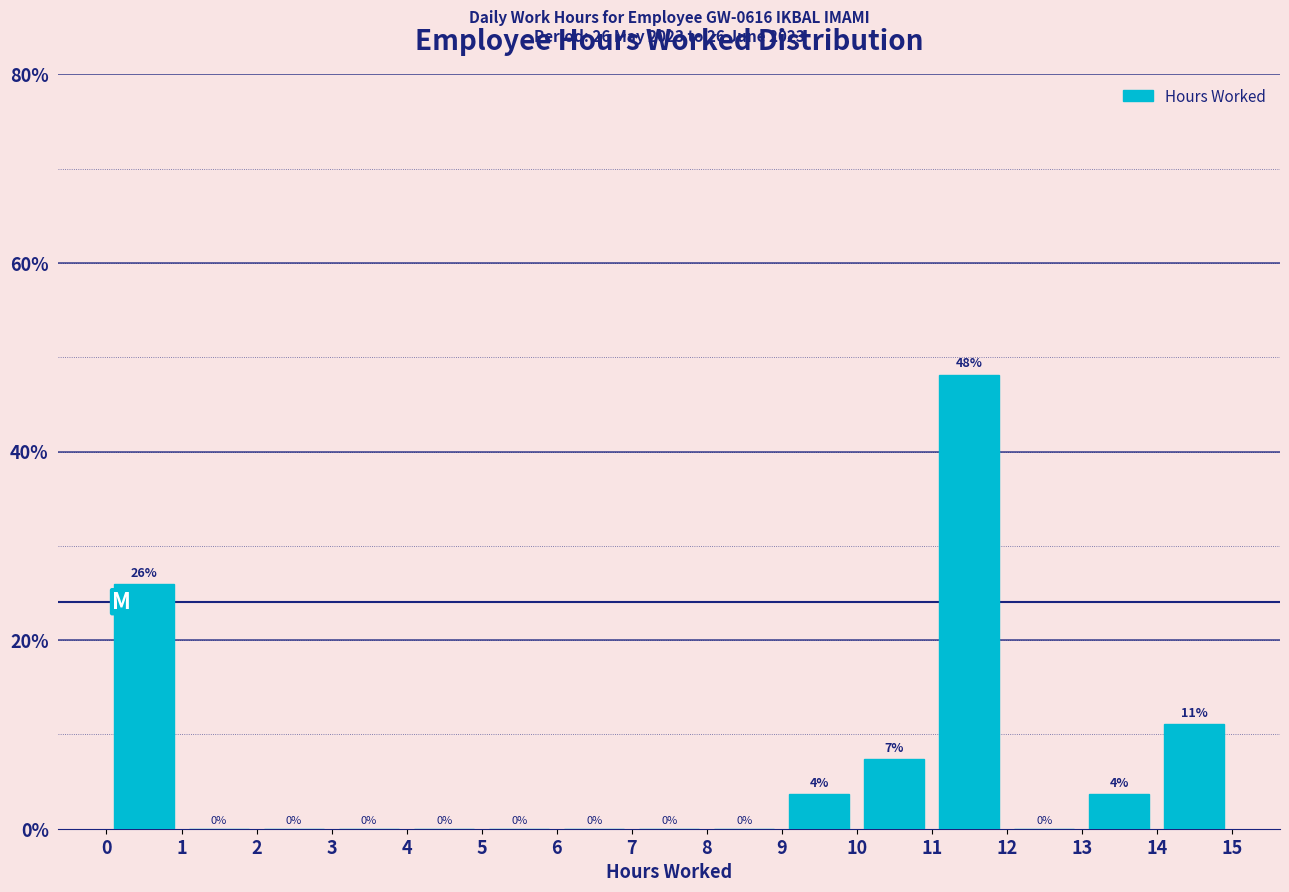

Over which range of the x-axis is the bar tallest?

11 to 12